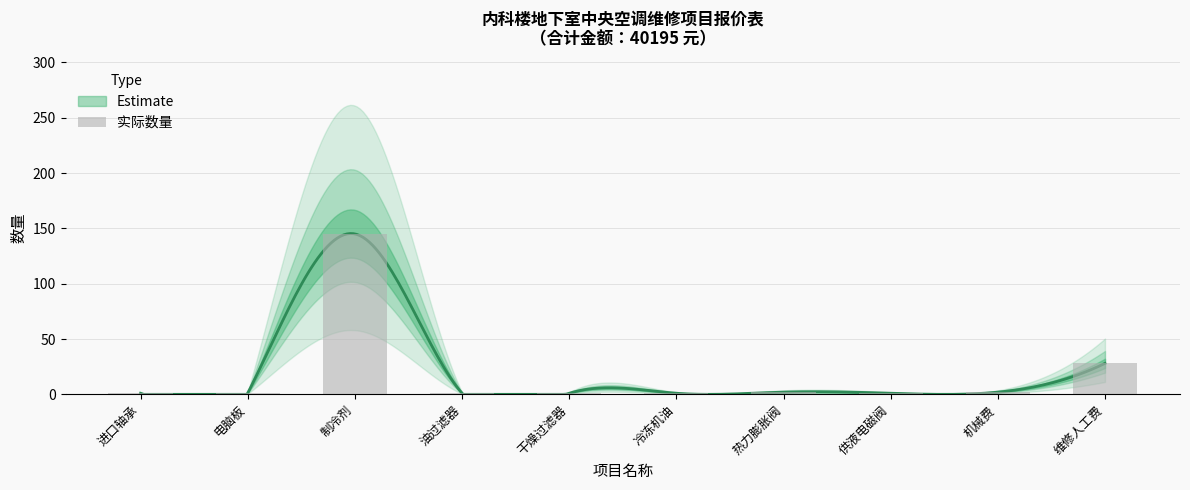

Approximately how many times larger is the value at 进口轴承 compared to 机械费?

0.5